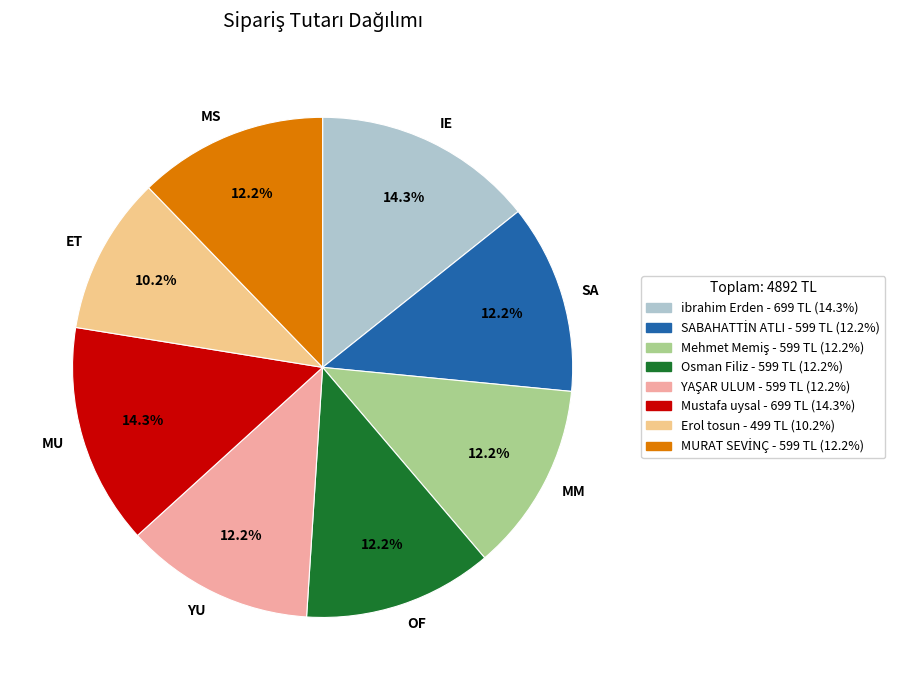

What is the smallest slice in the pie chart?

ET